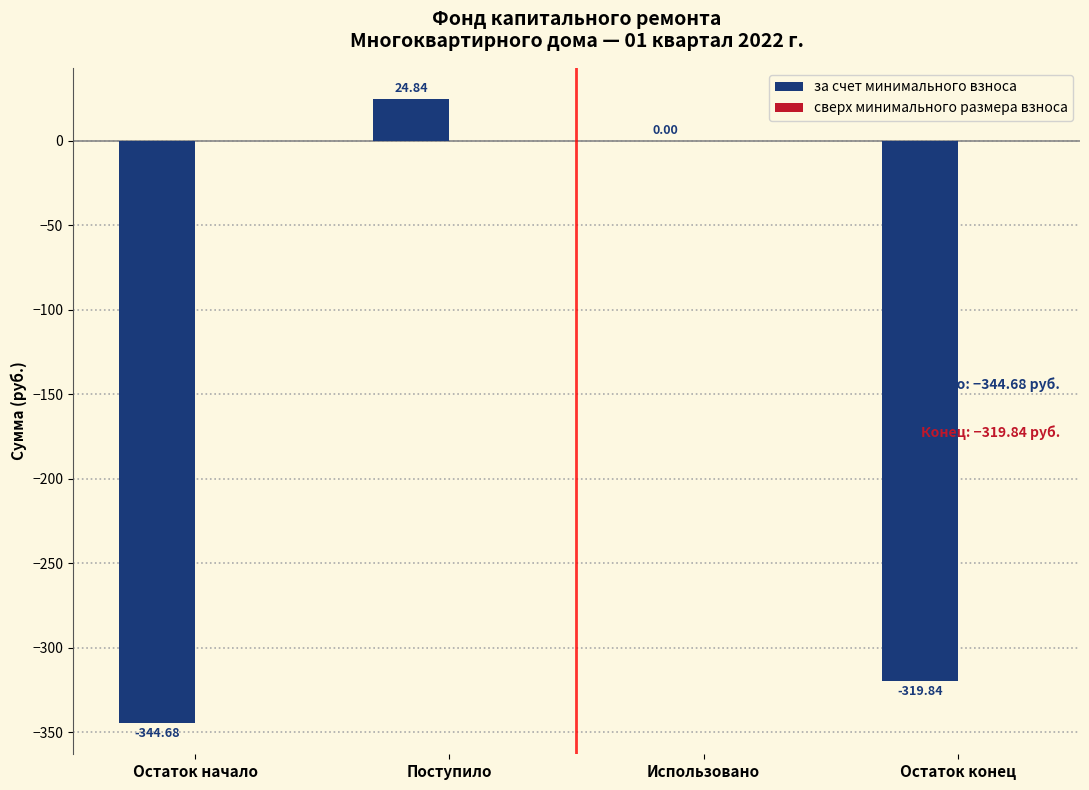

Which has a higher value, Остаток начало or Поступило?

Поступило